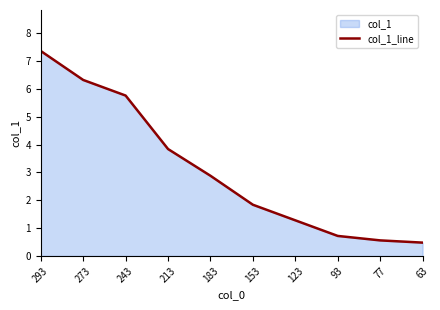

Between 93 and 213, which is larger?

213